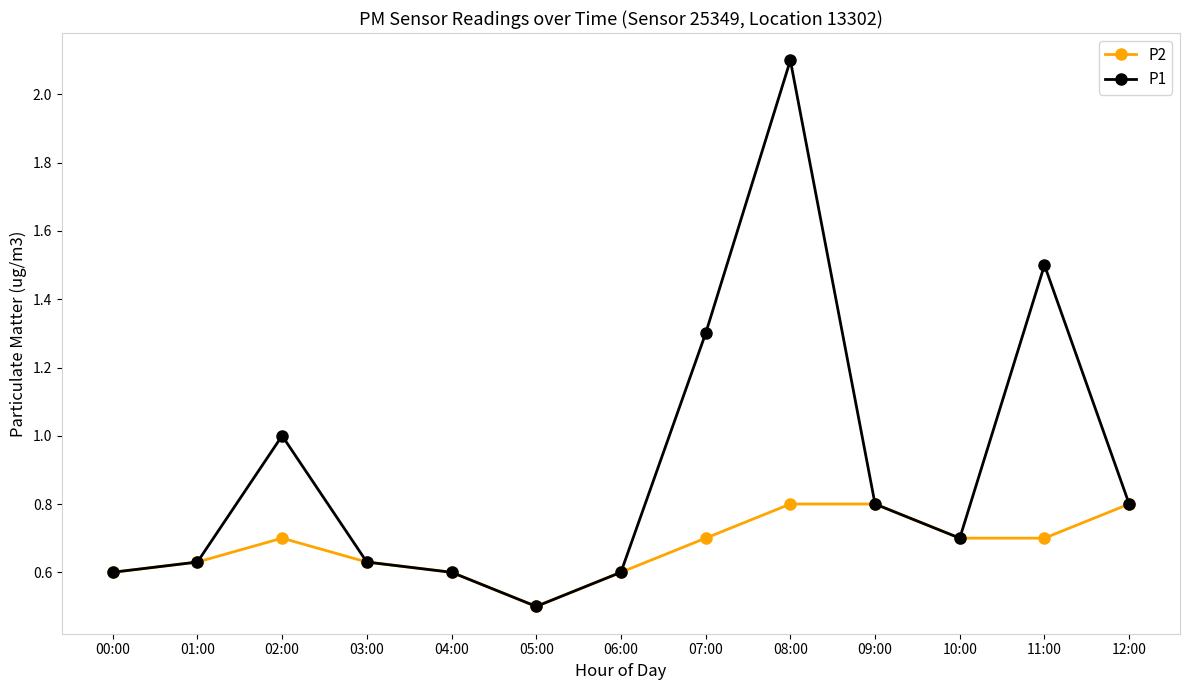

The P2 series shows 0.1 at 01:00. True or false?

False